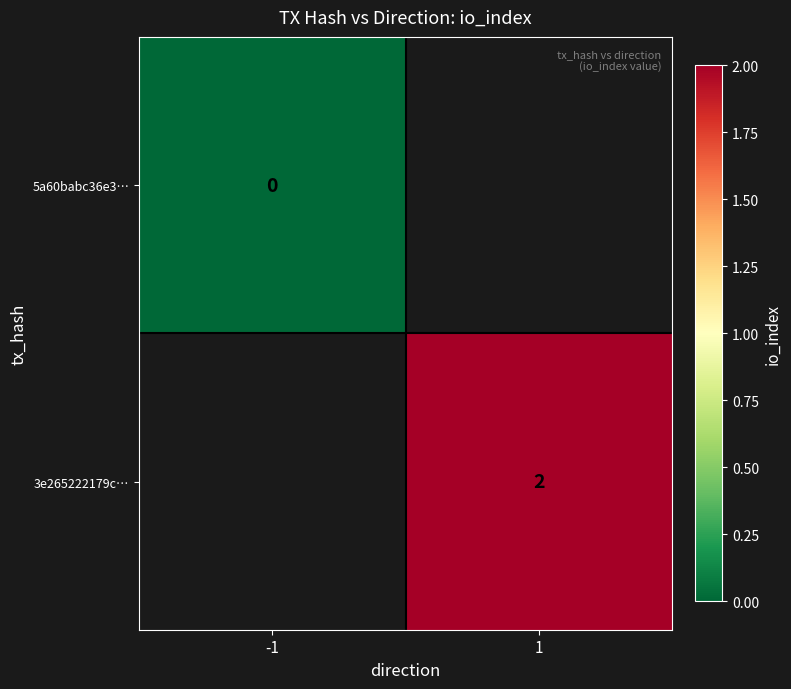

Is it true that 3e265222179c… equals 3 at 1?

False